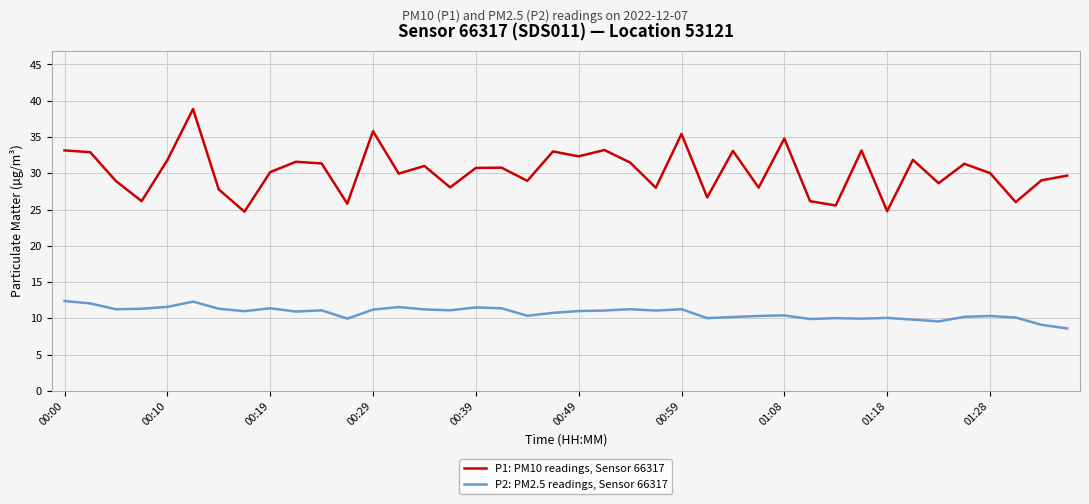

True or false: P1: PM10 readings, Sensor 66317 has more than 0 interior local peaks.

True